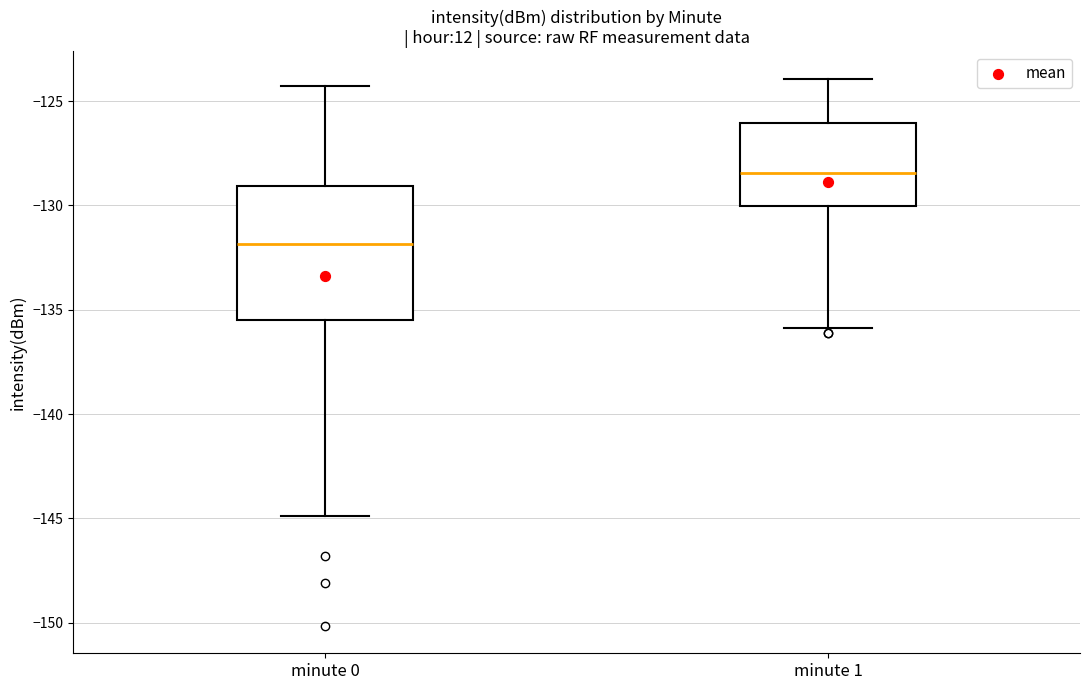

Where does the upper whisker of the box for minute 0 end on the y-axis? The values are not printed on the chart, so give them approximately, as read against the axis.

-124.5